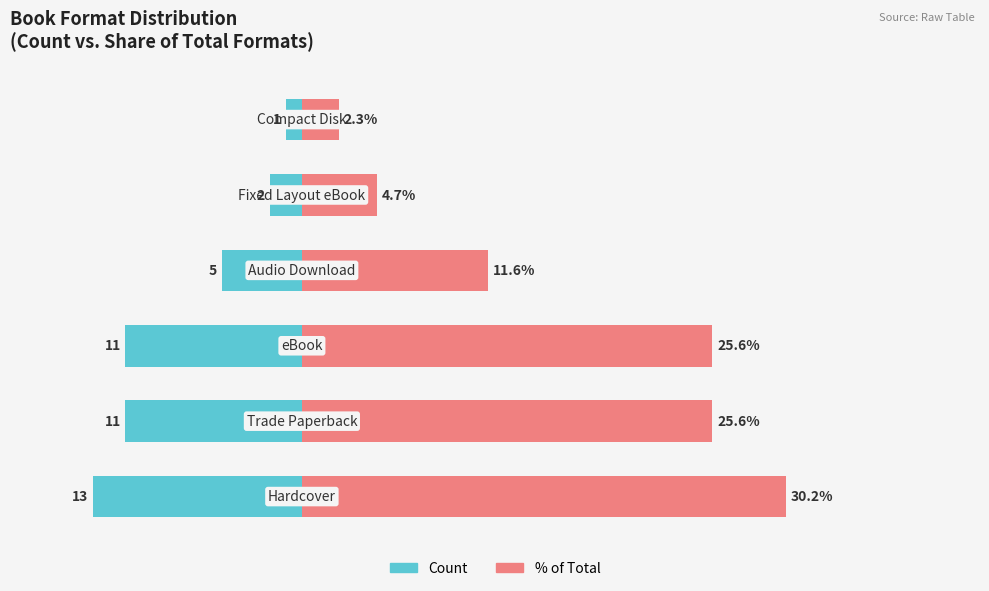

Between 2 and 4, which series saw the biggest shift?

Percentage